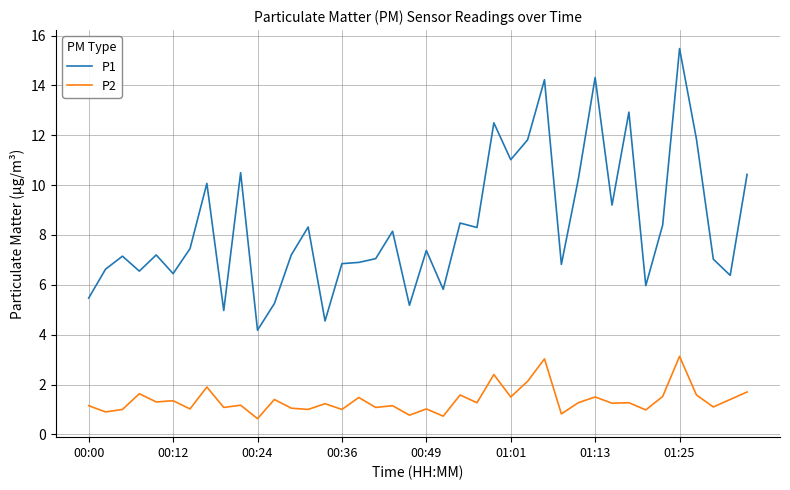

Rank the series by their average value, from lowest to highest.

P2, P1